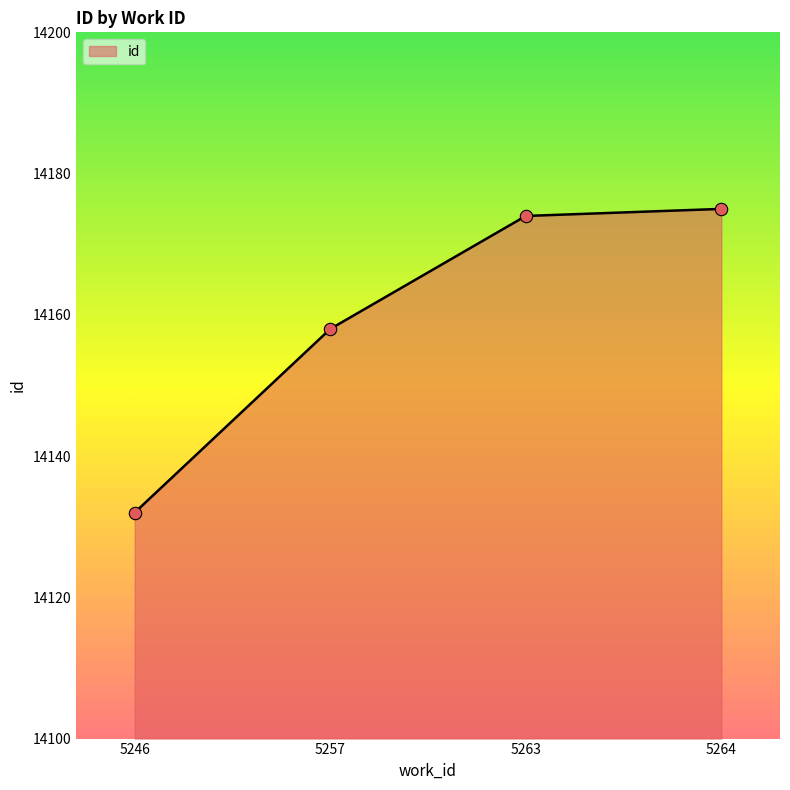

Approximately how many times larger is the value at 5257 compared to 5263?

1.0